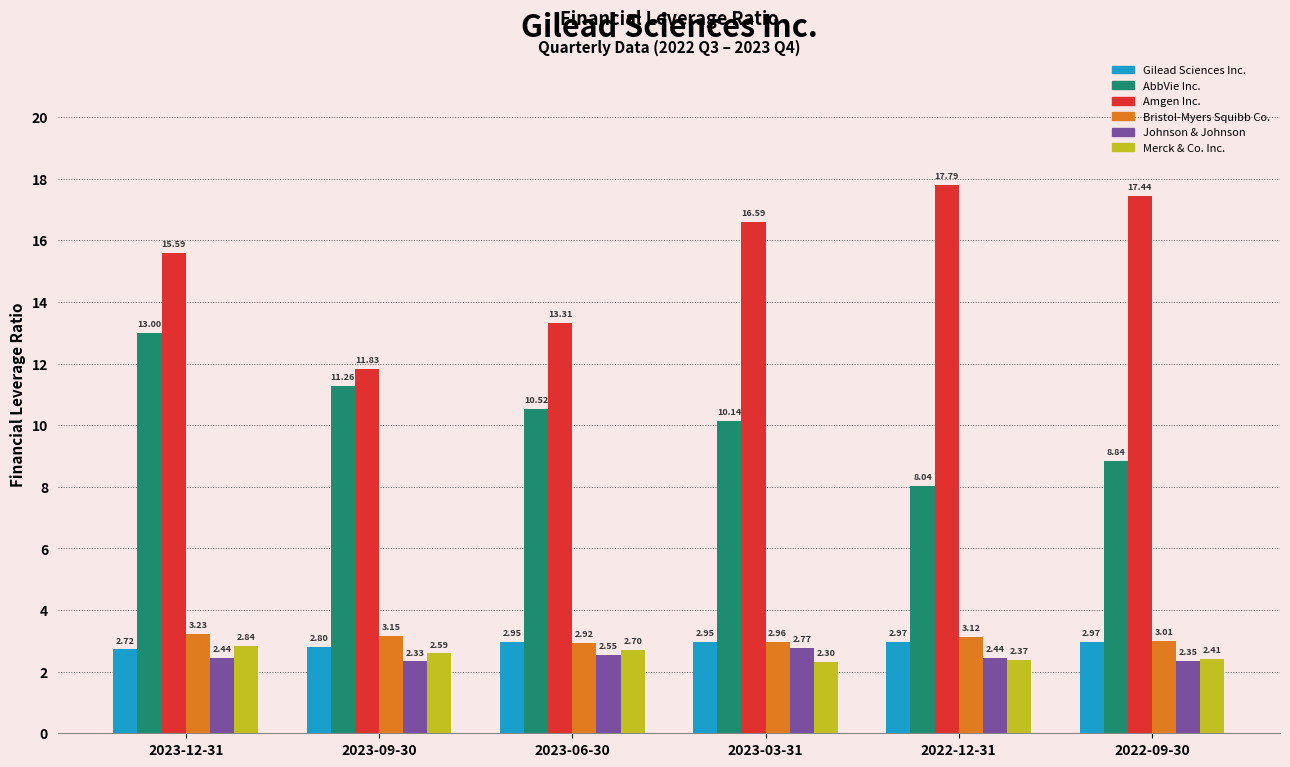

What is the minimum value for Gilead Sciences Inc.?

2.7